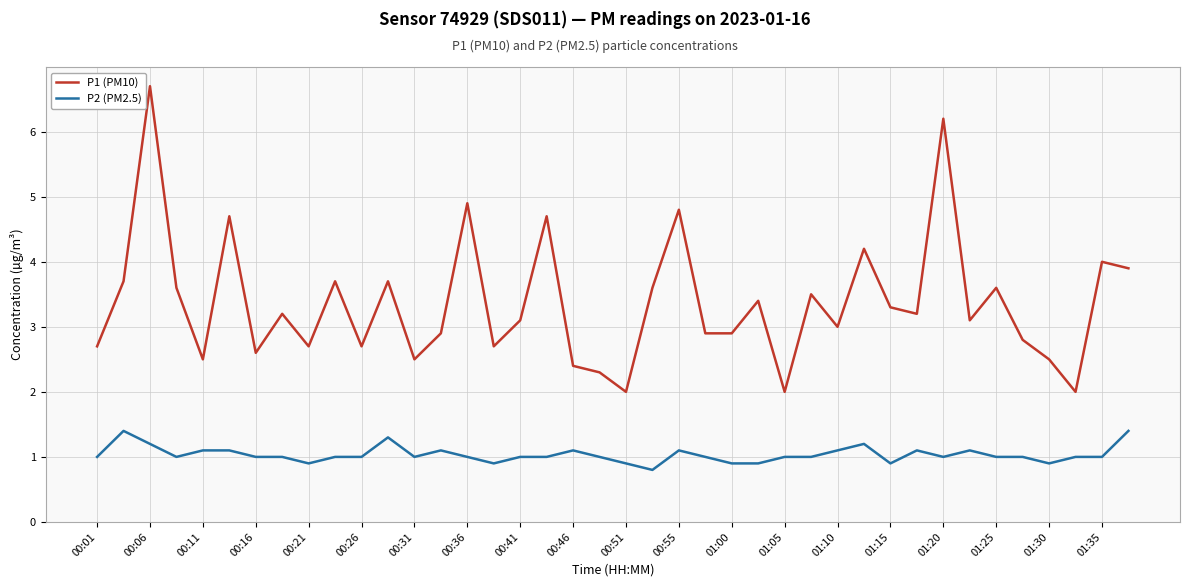

Which series has the largest total across all categories?

P1 (PM10)